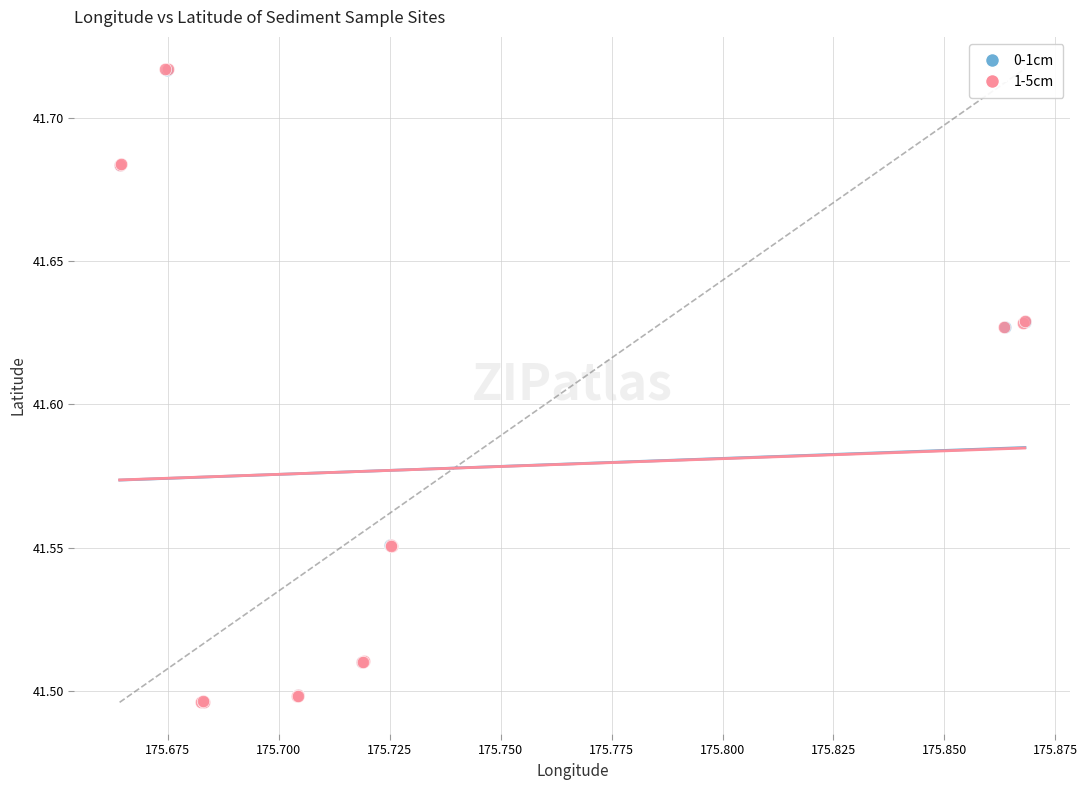

Which series has the widest spread of Y values?

1-5cm